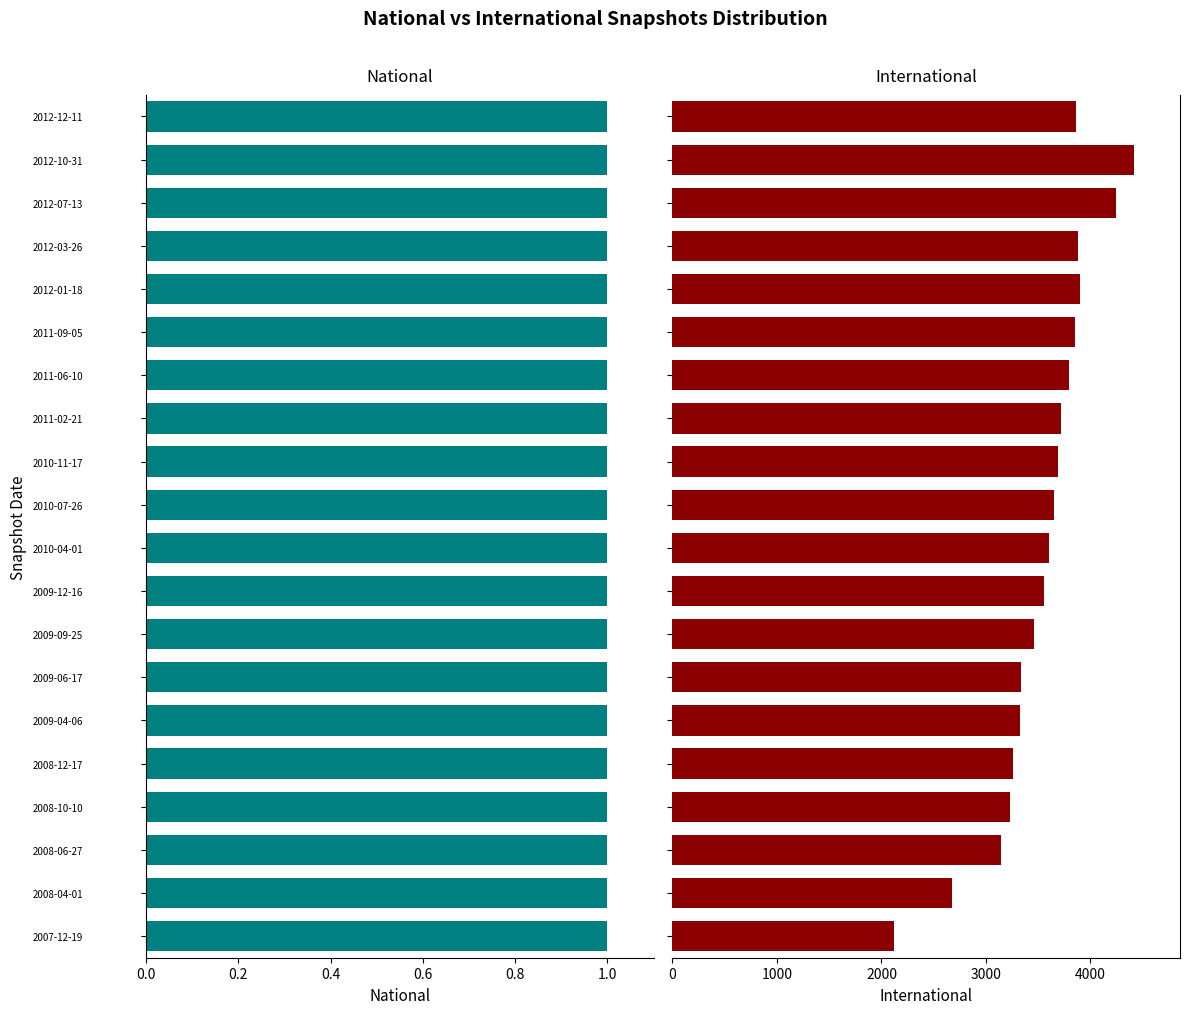

True or false: international has a value of 970.0 at 2008-04-01.

False